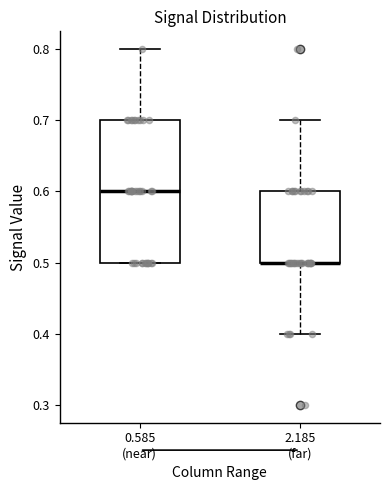

Where is the lower edge of the box for 2.185 (far) on the y-axis? The values are not printed on the chart, so give them approximately, as read against the axis.

0.5